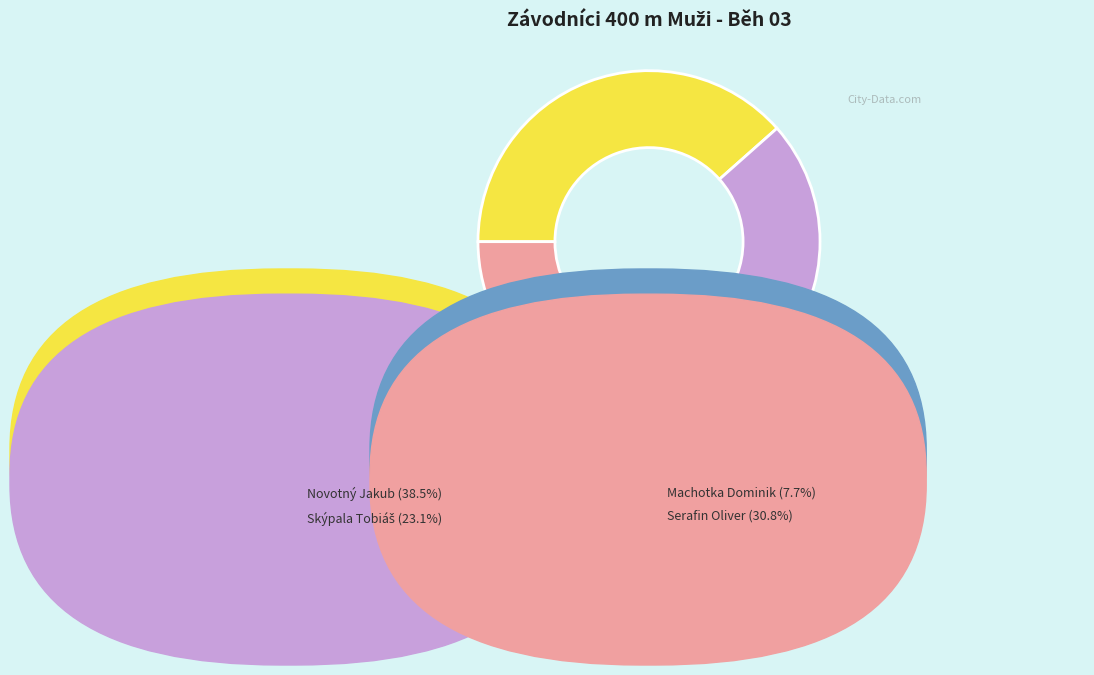

Is there any slice that represents more than half of the pie?

No